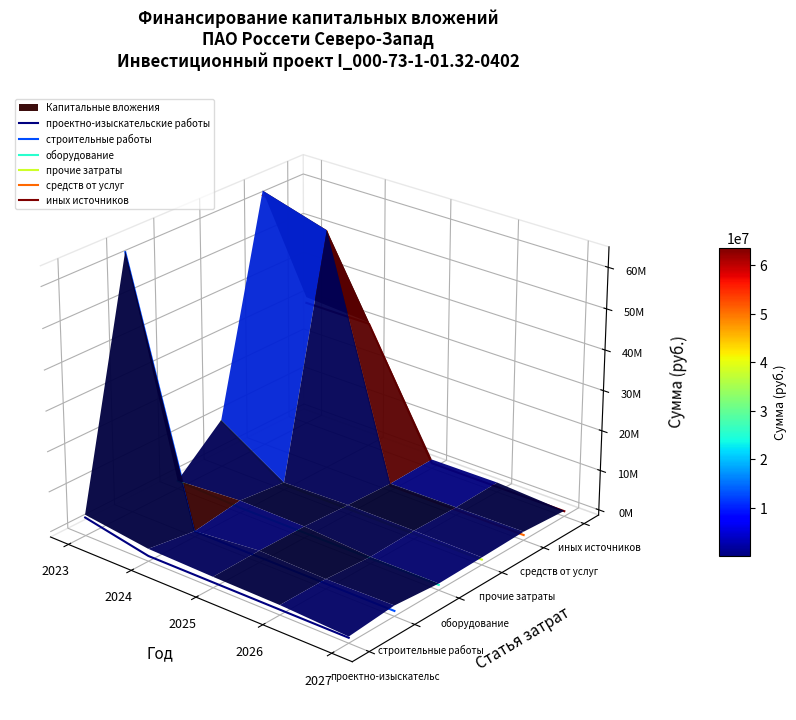

True or false: прочие затраты and оборудование intersect in this chart.

False